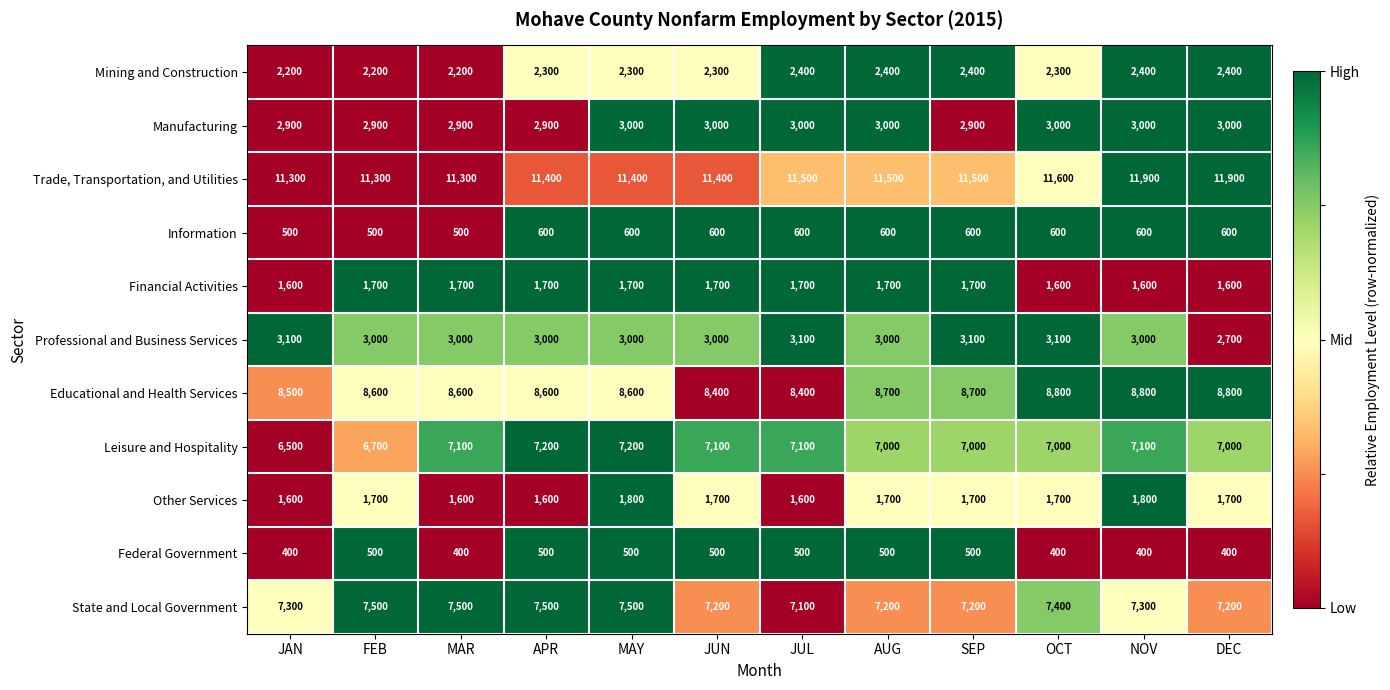

Is it true that Financial Activities equals 1700 at JUN?

True